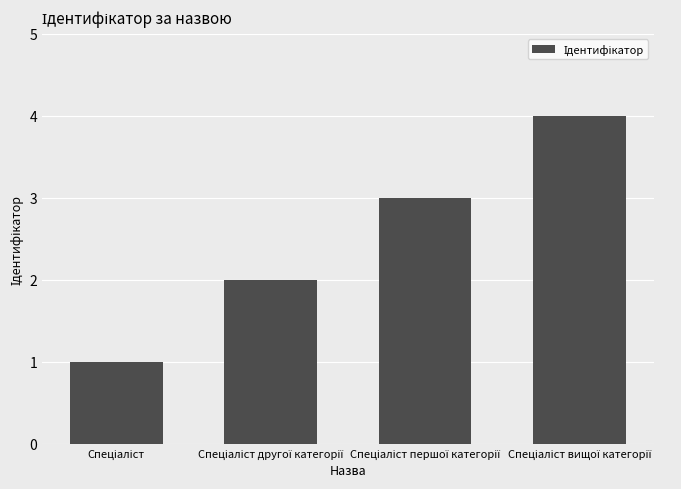

Does the chart contain any negative values?

No